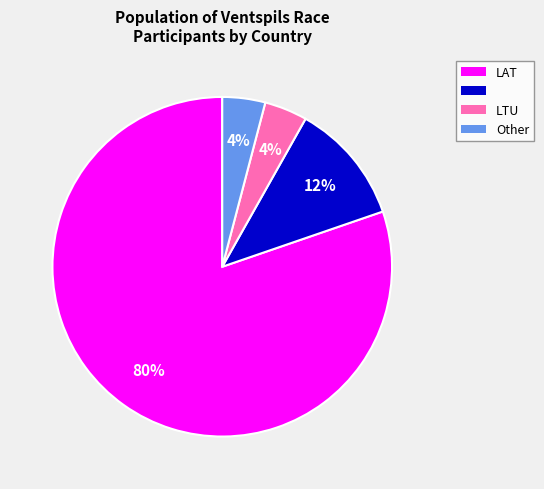

To the nearest percent, what is the average slice percentage?

25%